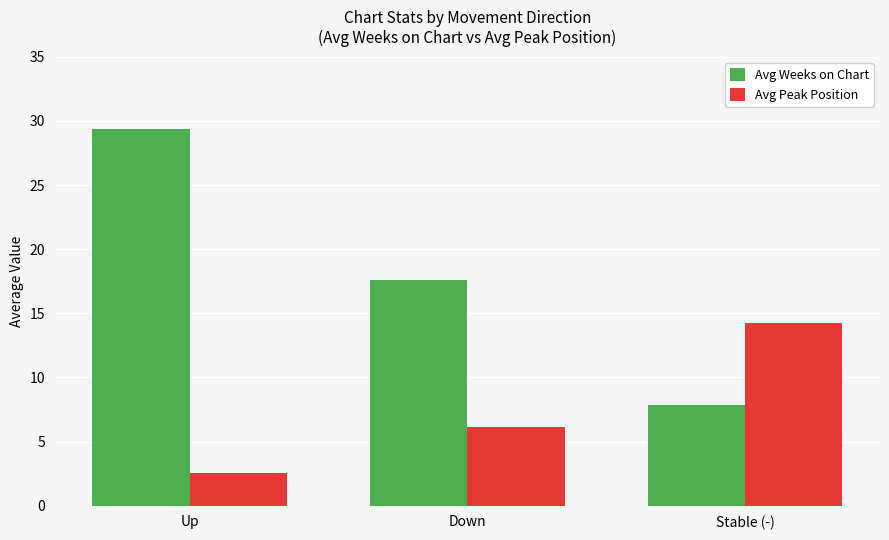

What is the minimum value for Avg Weeks on Chart?

7.9